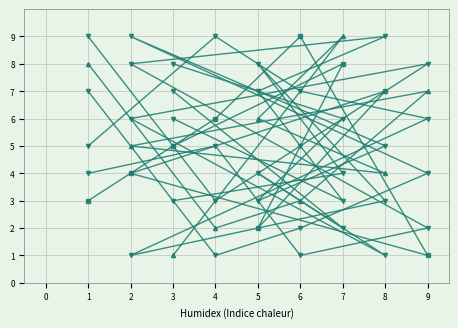

Which series ends up on top after the final intersection of col_9 and col_4?

col_4